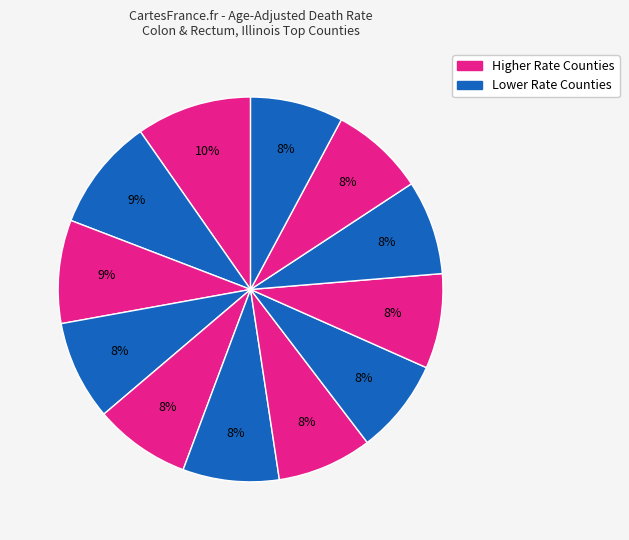

Is there a majority slice in this chart?

No